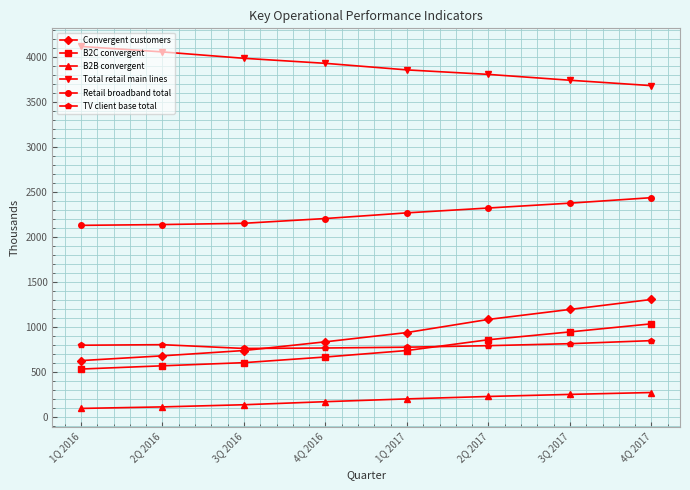

True or false: TV client base total and B2B convergent cross at least once.

False